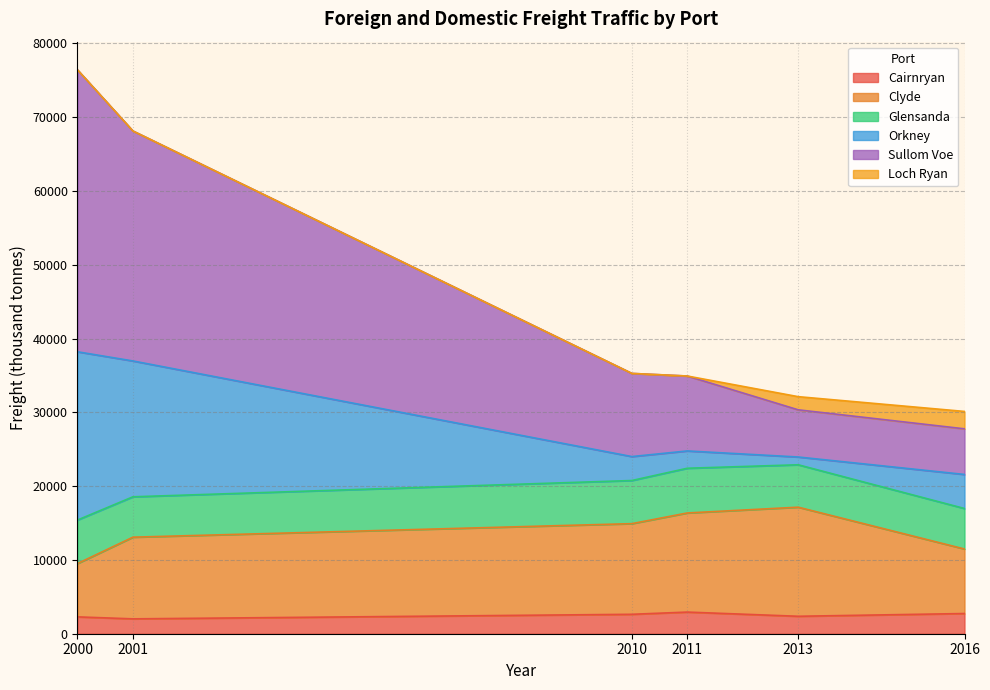

What is the total value across all series at 2010?

35275.0